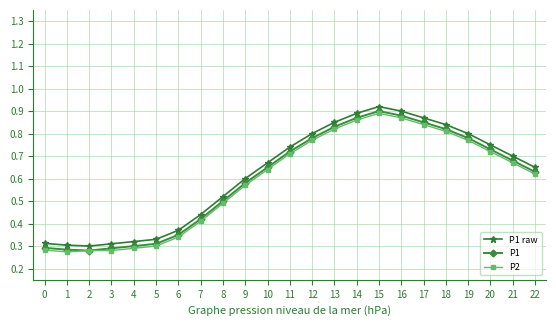

What is the sum of the P2 values at 12 and 22?

1.4